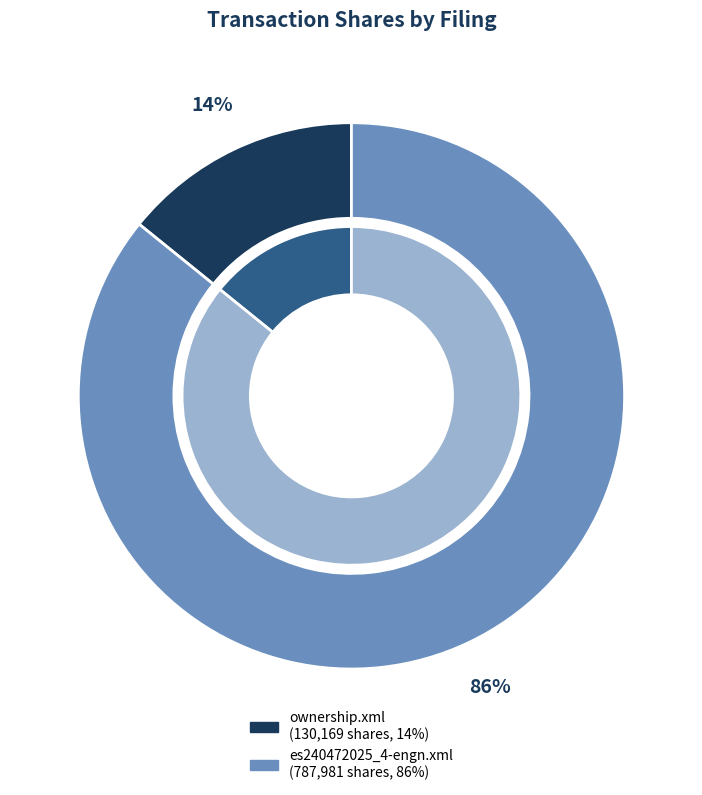

The ownership.xml slice represents 4% of the pie. True or false?

False